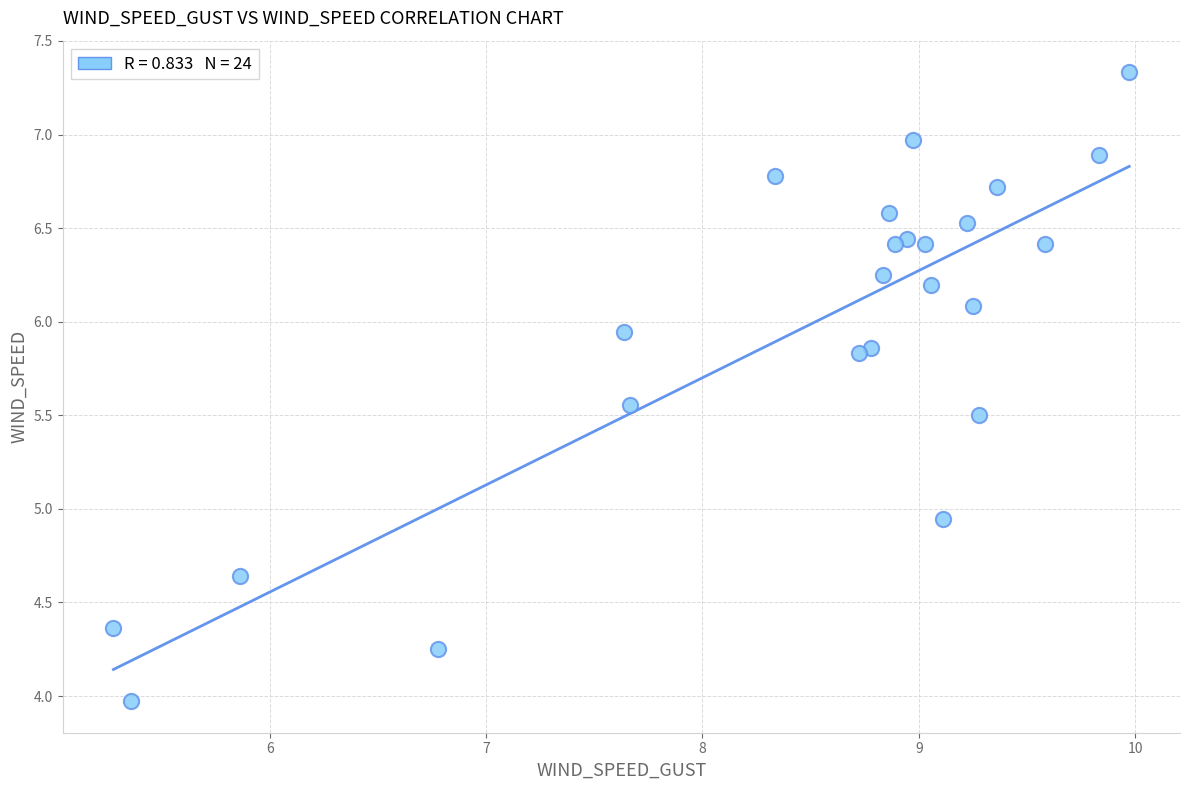

What is the range of Y values (max minus min)?

3.4